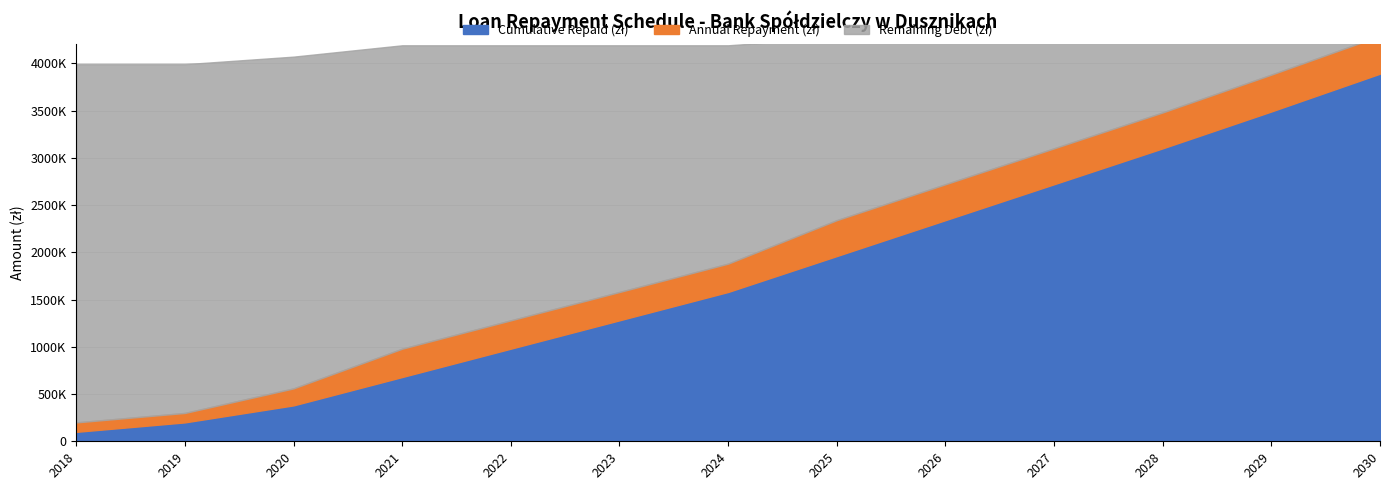

Between which two adjacent categories do Remaining Debt (zł) and Cumulative Repaid (zł) first intersect?

2024 and 2025